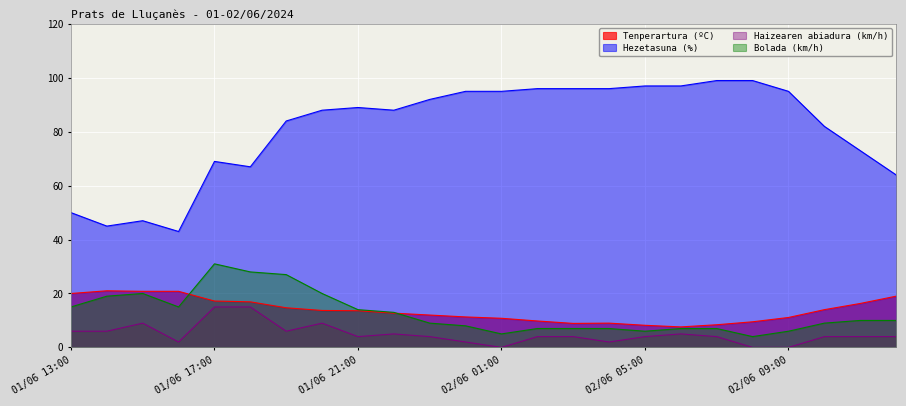

Between 02/06 06:00 and 02/06 10:00, which series saw the biggest shift?

Hezetasuna (%)